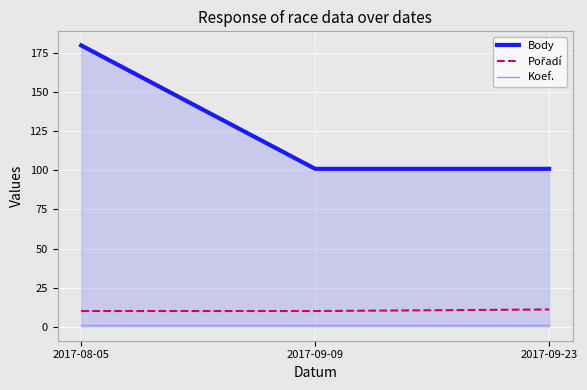

At which label does Body reach its peak?

2017-08-05